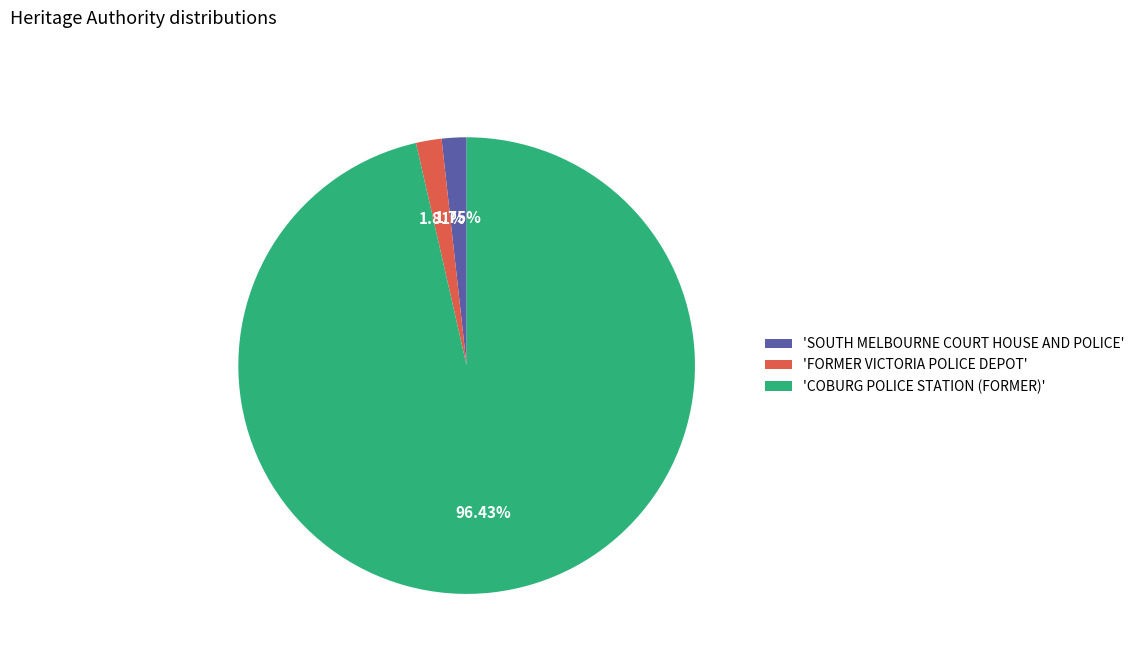

What is the largest slice in the pie chart?

'COBURG POLICE STATION (FORMER)'